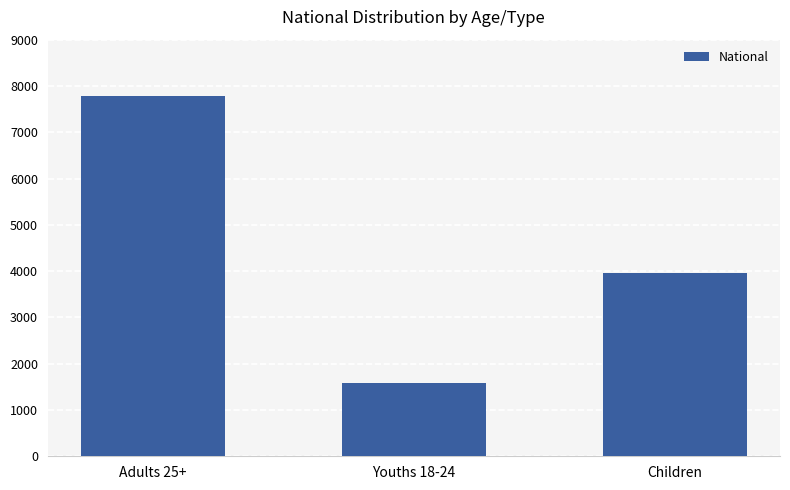

How many values are between 1581 and 7775?

3